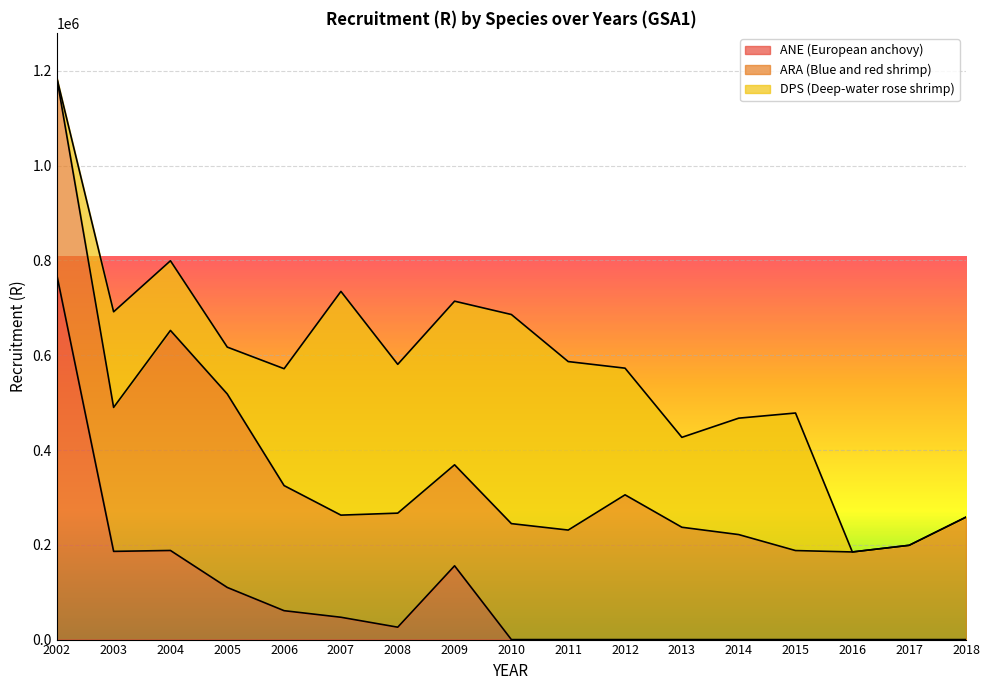

The ANE (European anchovy) series shows 343309 at 2002. True or false?

False